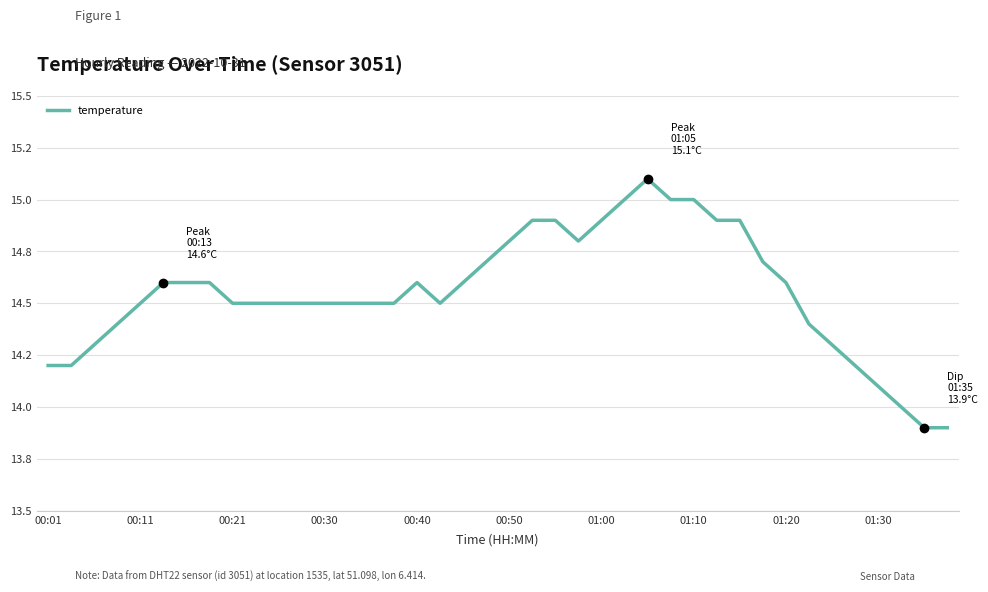

Is this an area chart (filled region under the line)?

No